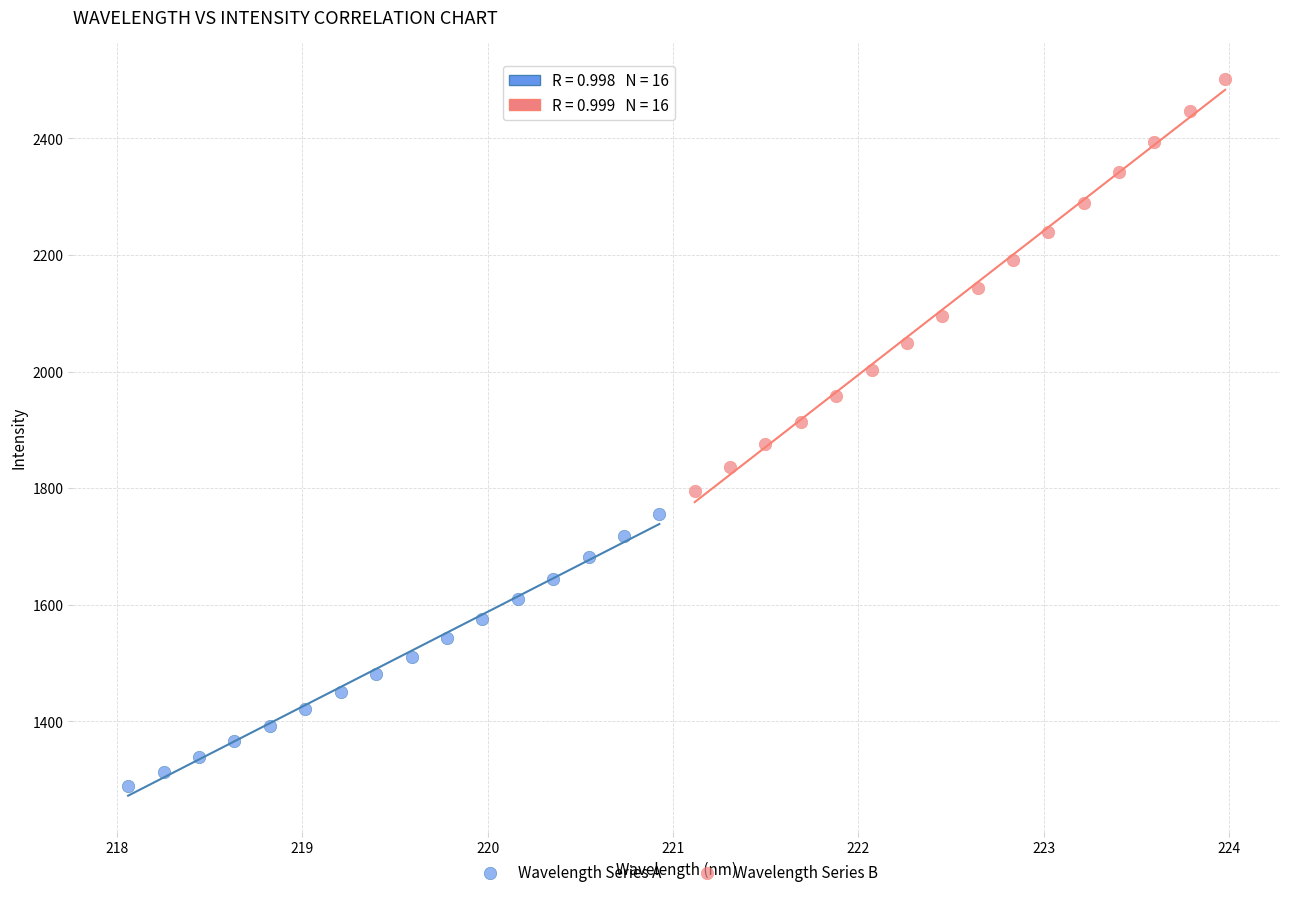

Which series reaches the maximum Y coordinate?

Wavelength Series B